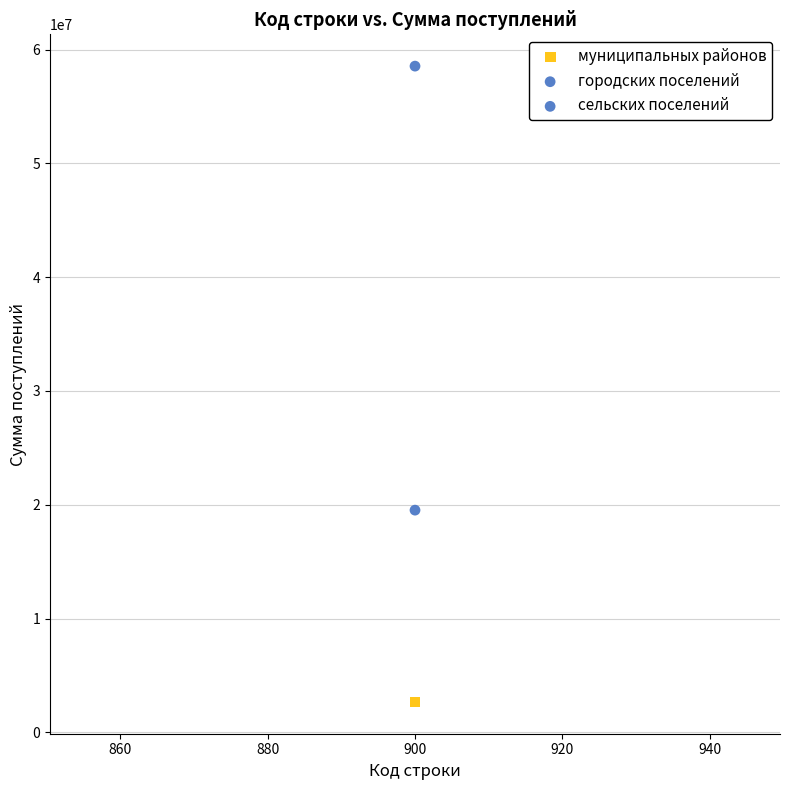

How many data points are displayed?

3